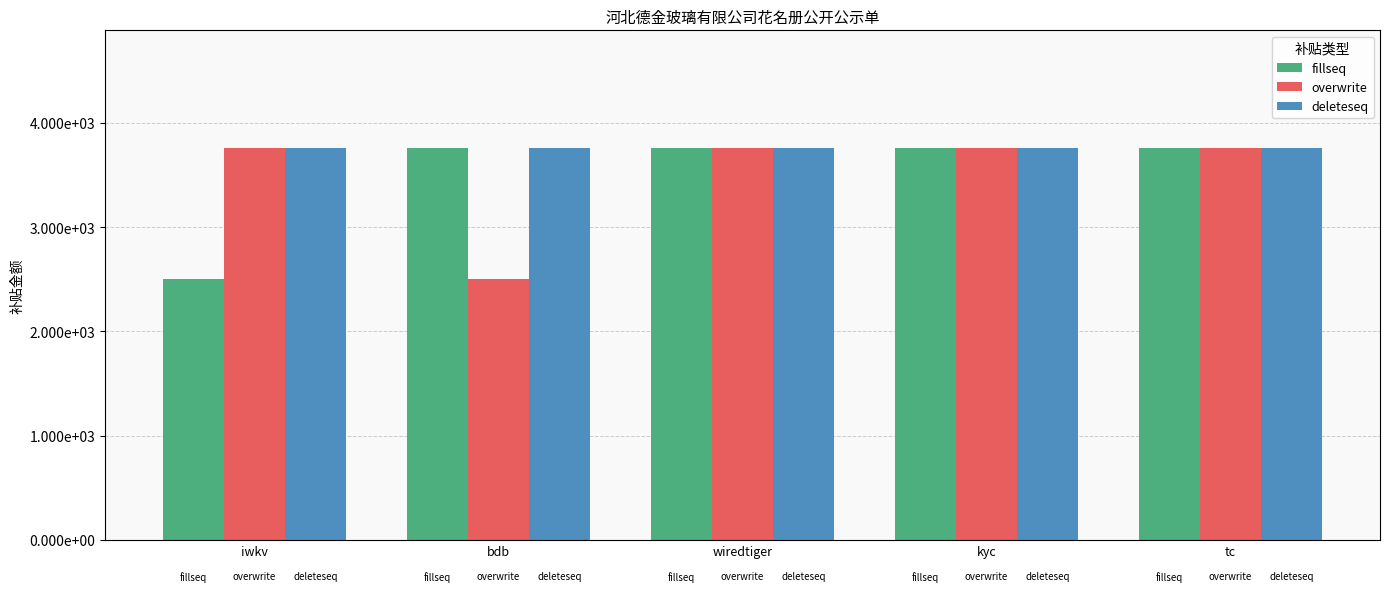

True or false: fillseq has a value of 6358 at kyc.

False